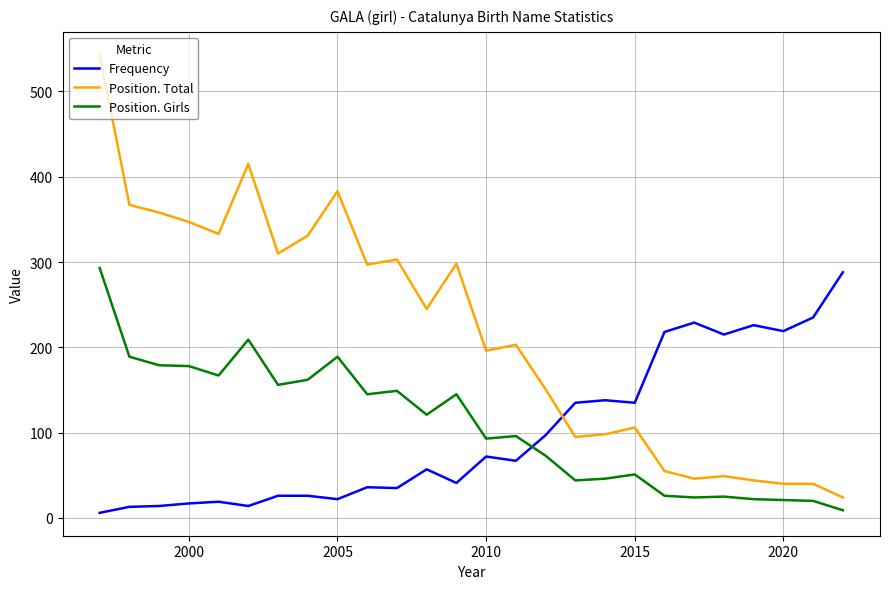

True or false: Position. Girls and Position. Total intersect in this chart.

False